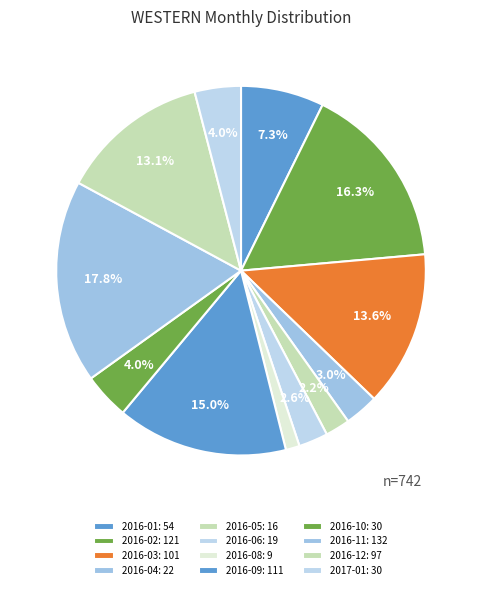

How many slices are in this pie chart?

12